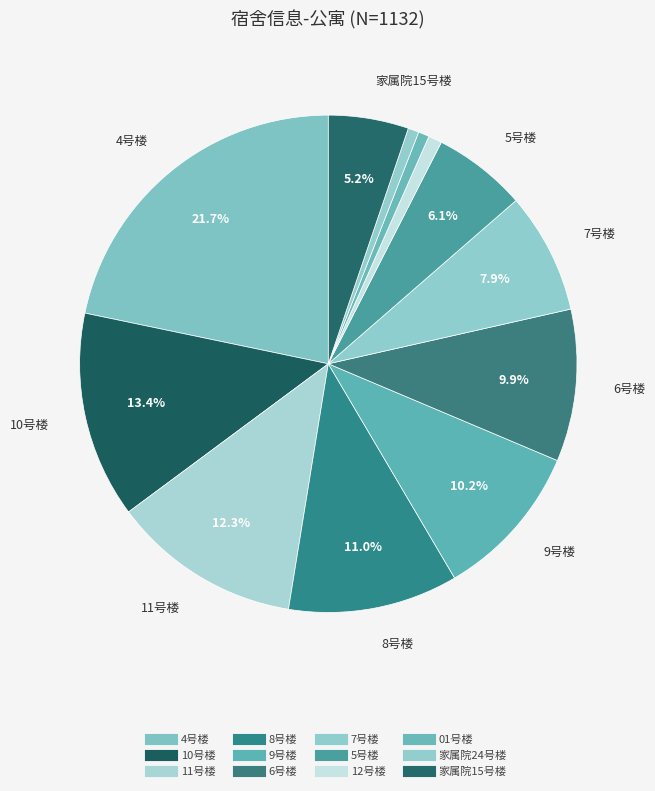

Count the number of slices in the pie.

12